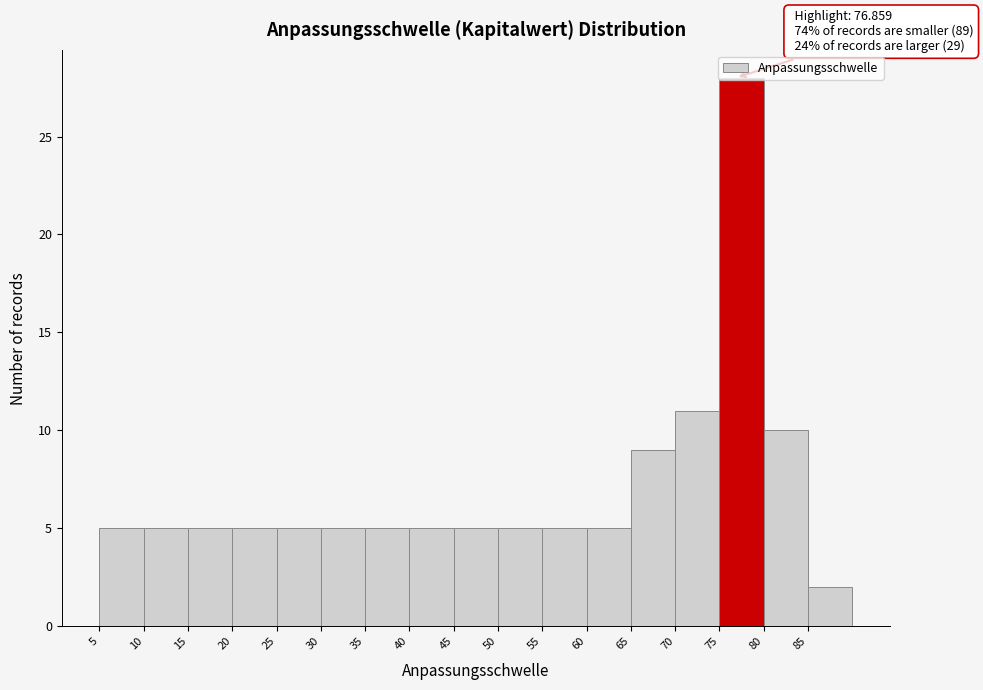

Which range on the x-axis has the tallest bar?

75 to 80